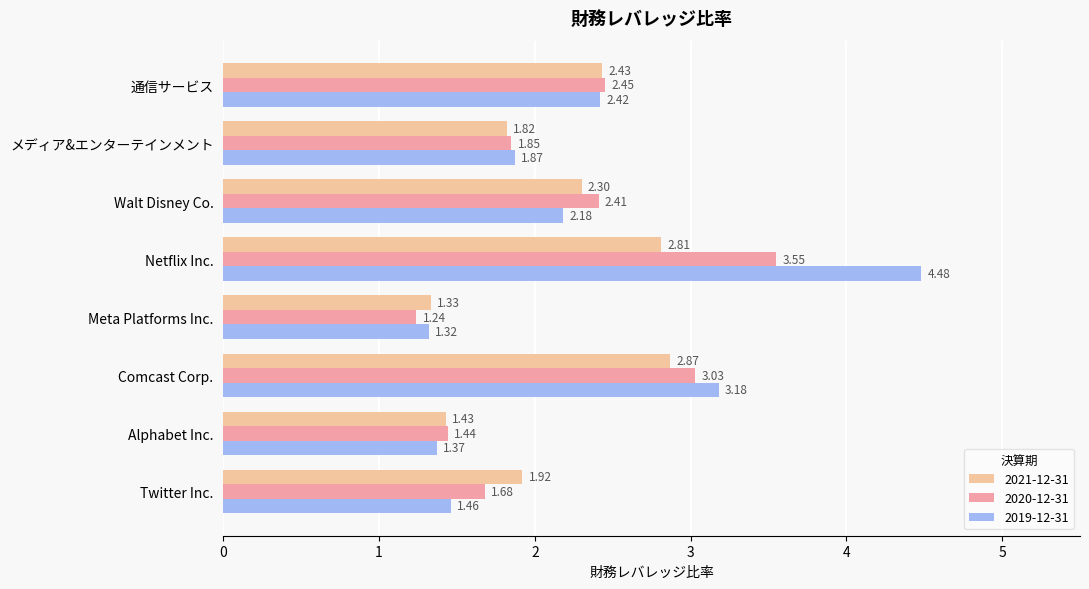

How many values in the 2019-12-31 series exceed 2?

4